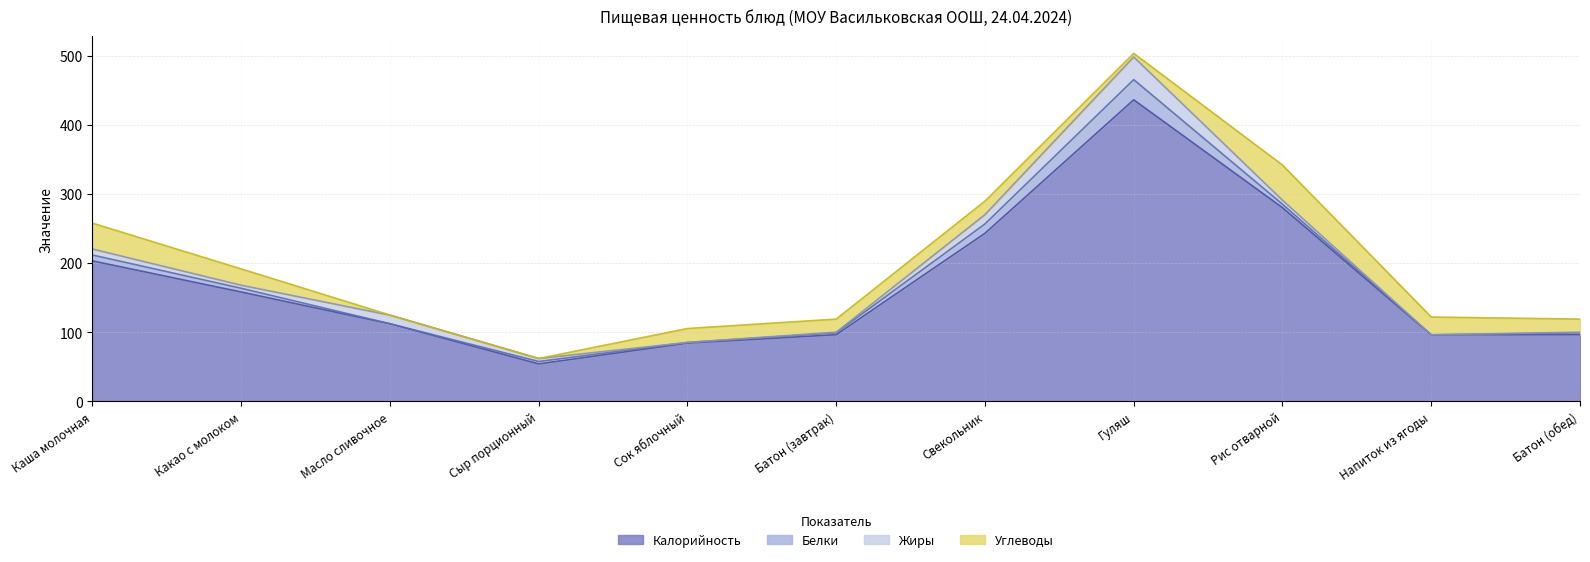

Reading right to left, list all the values displayed in this chart.

Калорийность: 96.2	96.0	280.0	436.0	242.9	96.2	84.0	54.0	112.0	158.0	203.0
Белки: 2.7	0.1	5.0	29.2	13.5	2.7	1.0	3.5	0.1	5.4	8.5
Жиры: 0.9	0.0	5.8	32.8	13.4	0.9	0.0	4.3	12.4	4.4	8.7
Углеводы: 18.9	25.7	50.8	5.2	19.6	18.9	20.2	0.0	0.1	23.6	37.4